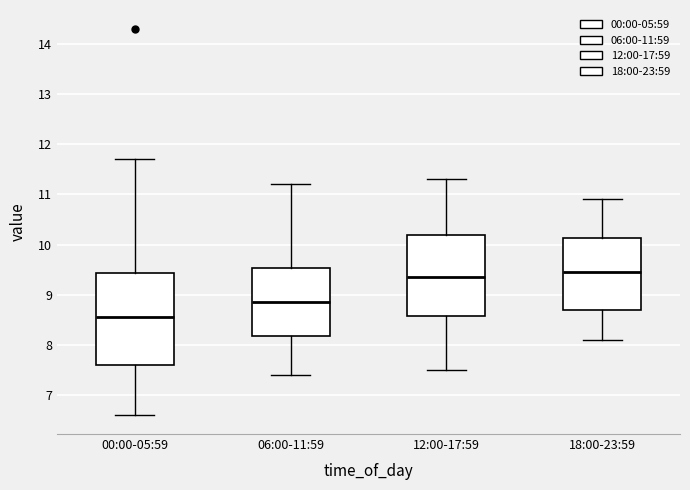

Which box is the tallest, from its lower edge to its upper edge?

00:00-05:59